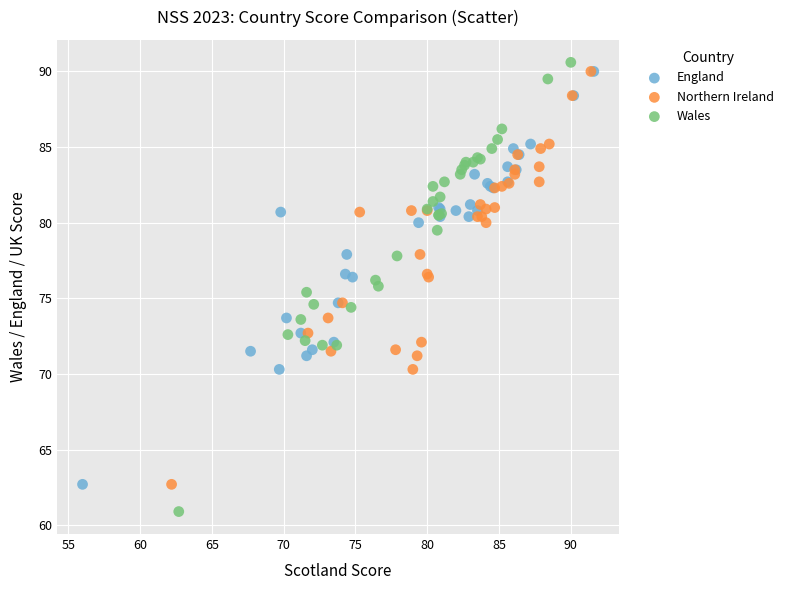

Which series has the largest Y range (max minus min)?

Wales